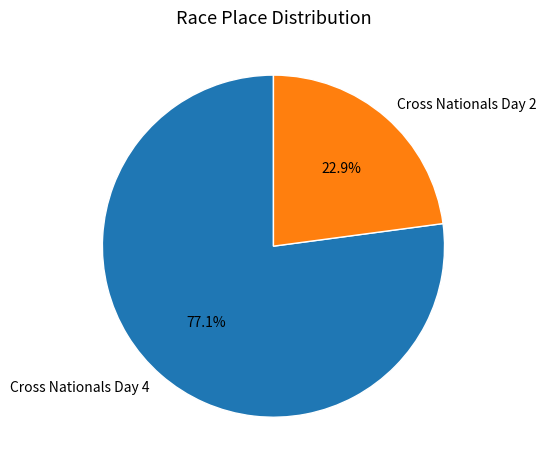

How many segments does this pie chart have?

2